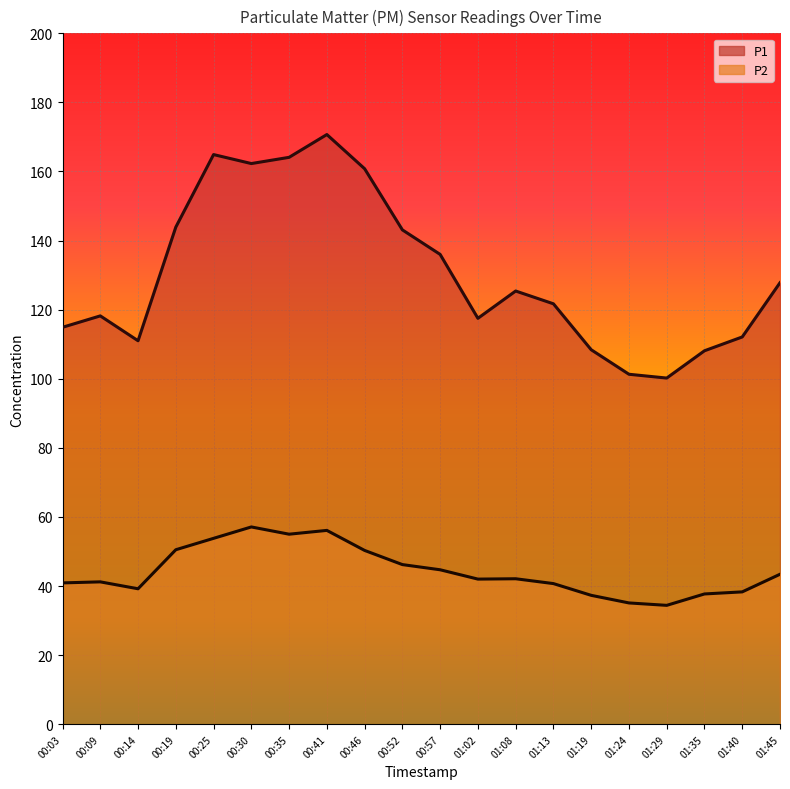

At which category does P1 reach its first local peak?

00:09